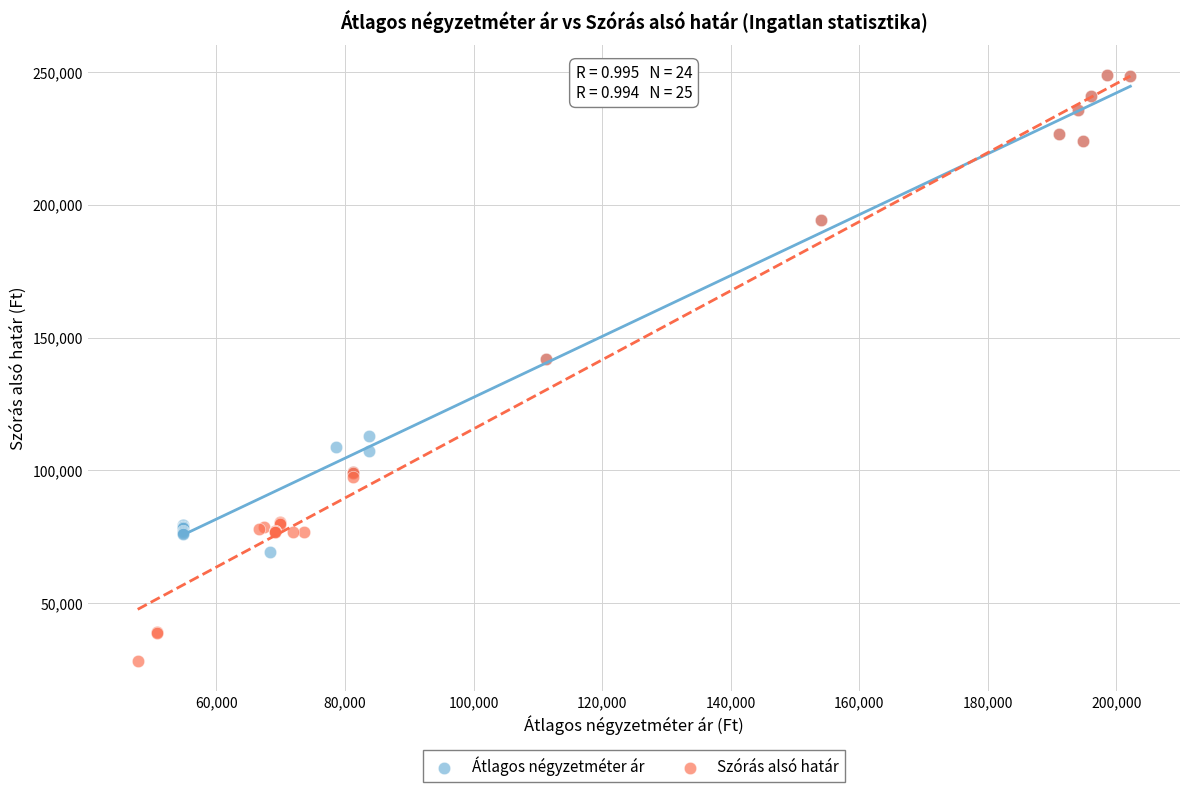

What are all the series names shown in the legend?

Átlagos négyzetméter ár, Szórás alsó határ